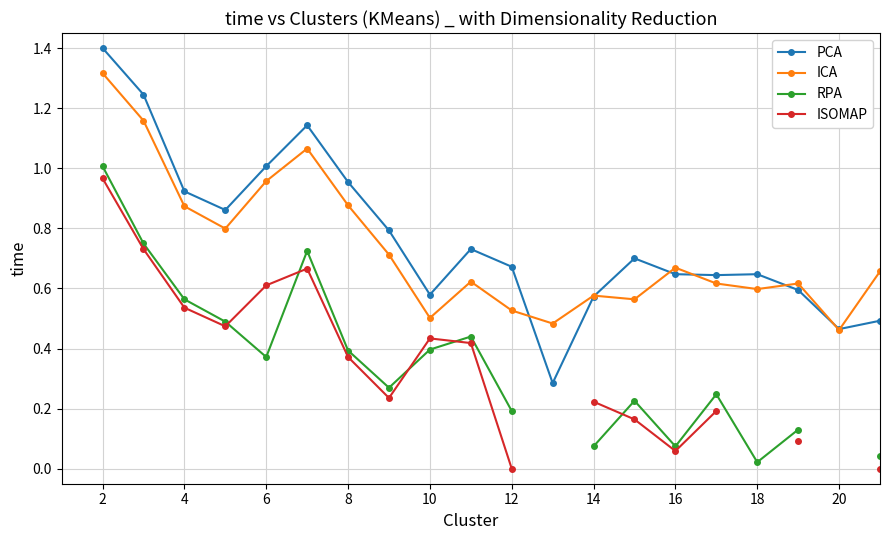

The value of PCA at 2 is 1.4. True or false?

True